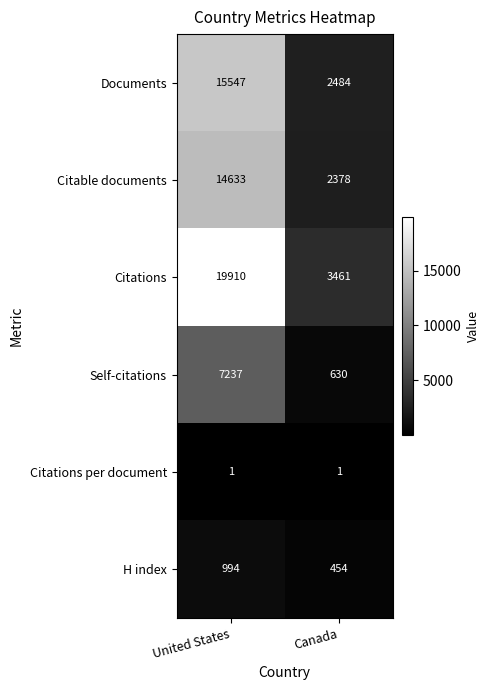

Which category has the highest value in the Citable documents series?

United States